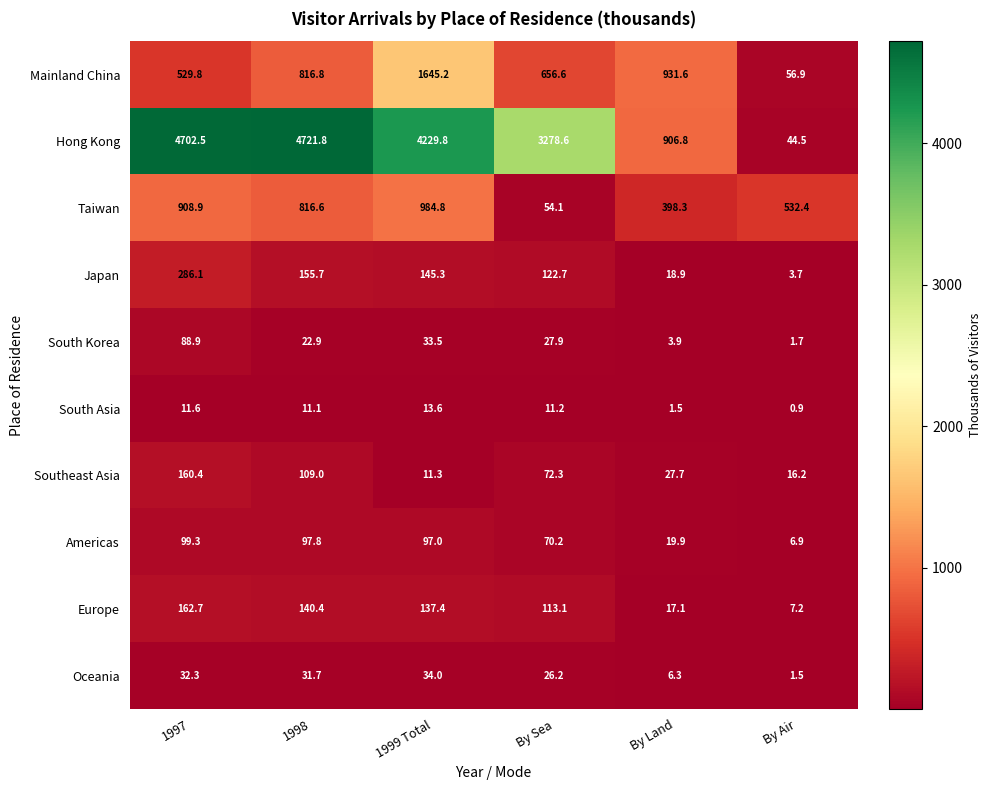

What is the difference between the second highest and second lowest values in the Europe series?

123.3